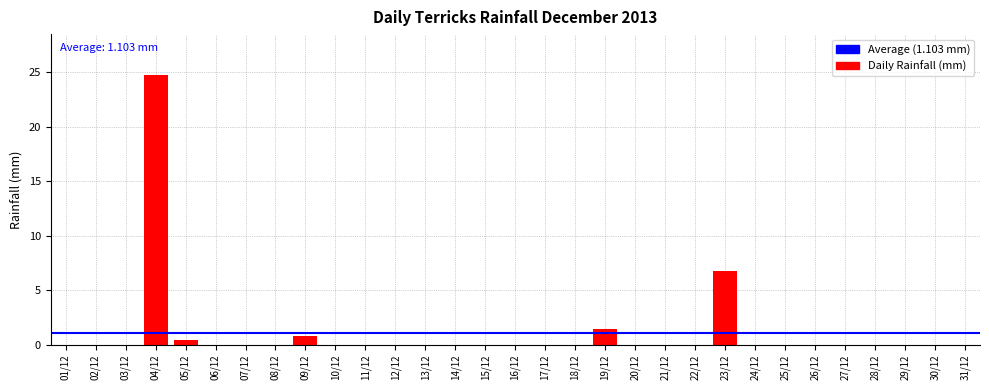

Where is the data nearest to the value 12?

23/12